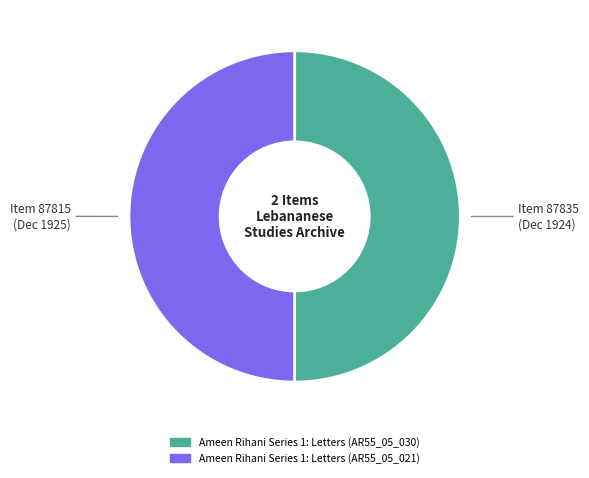

Is the sum of Ameen Rihani Series 1: Letters (AR55_05_021) and Ameen Rihani Series 1: Letters (AR55_05_030) greater than half?

Yes